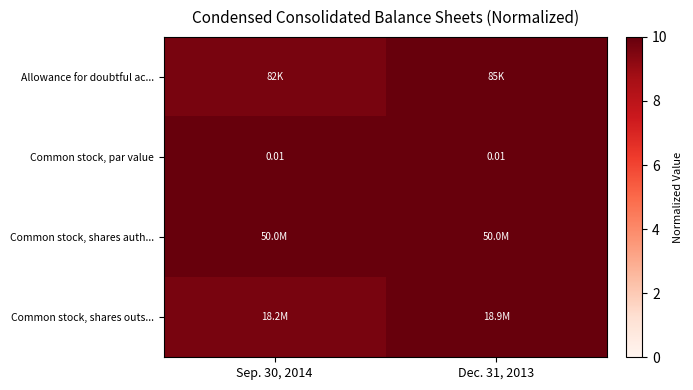

Count the number of categories in the chart.

2